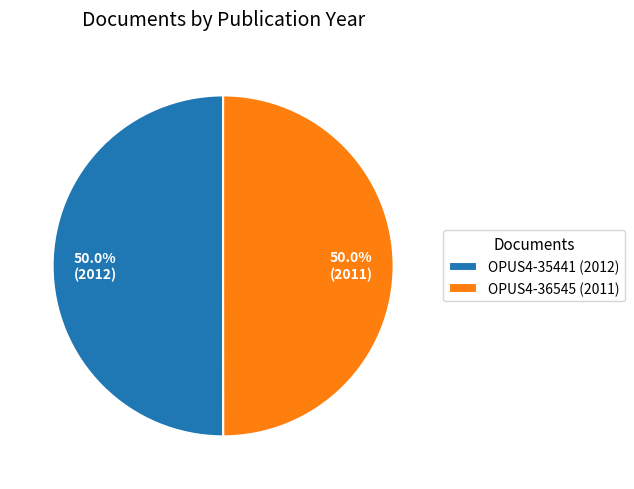

What percentage do OPUS4-36545 (2011) and OPUS4-35441 (2012) together represent?

100.0%